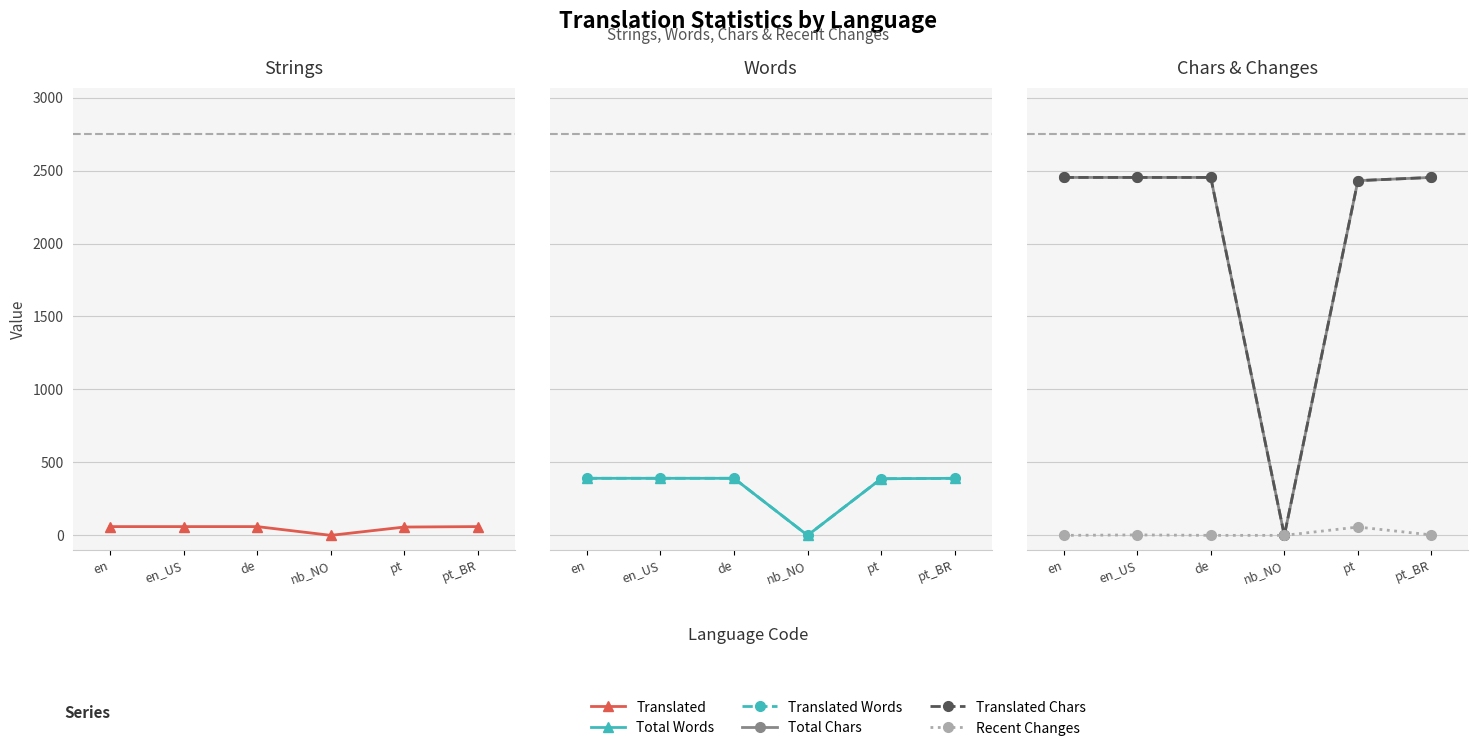

What is the value of the Translated Words point at the 1st from the left?

391